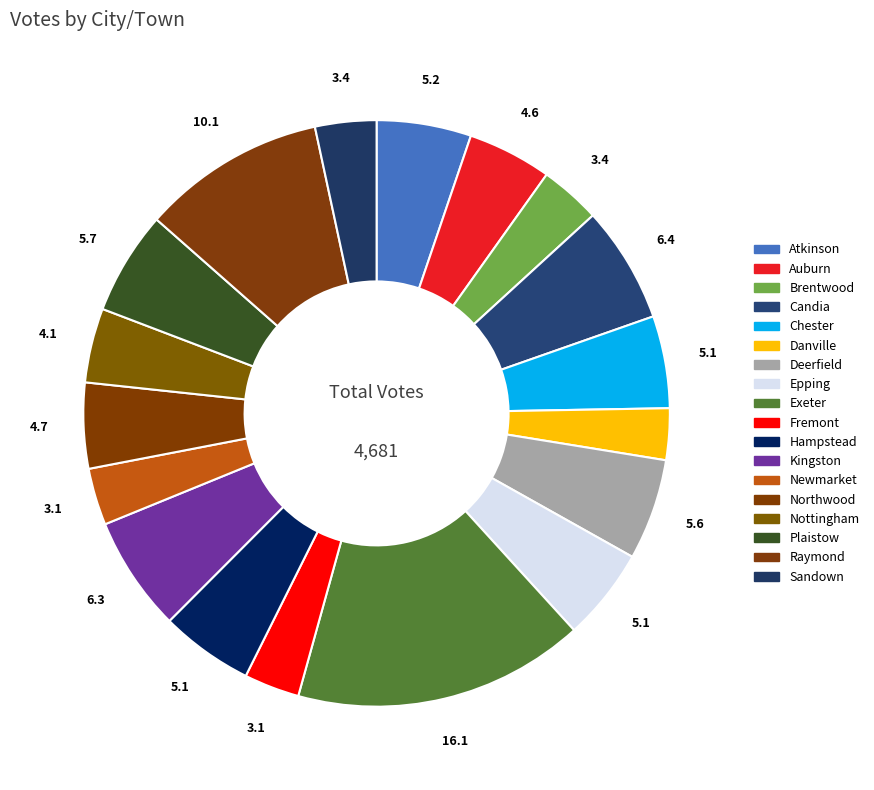

What is the smallest slice in the pie chart?

Danville